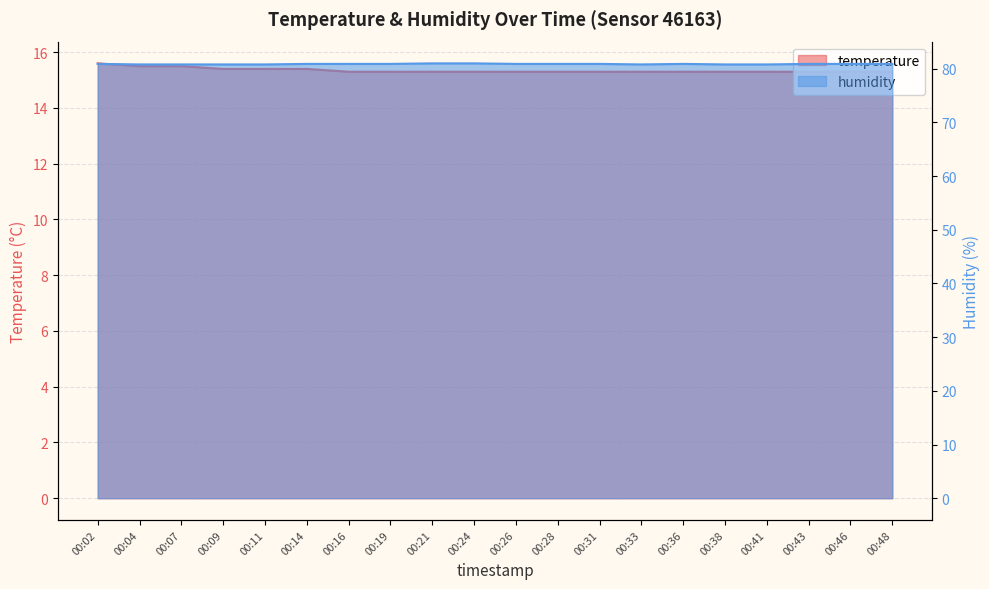

What is the average value of the temperature series?

15.3